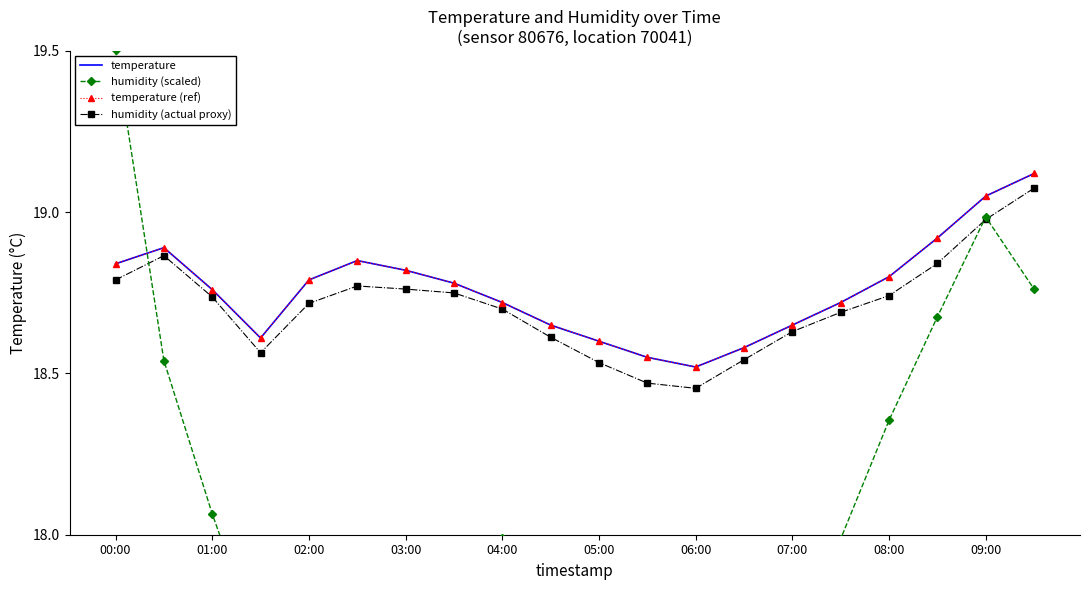

What is the maximum value for temperature (ref)?

19.1